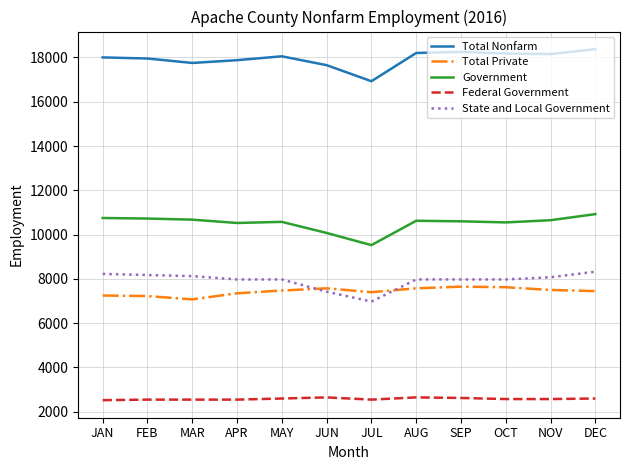

Between JUL and DEC, which series saw the biggest shift?

Total Nonfarm